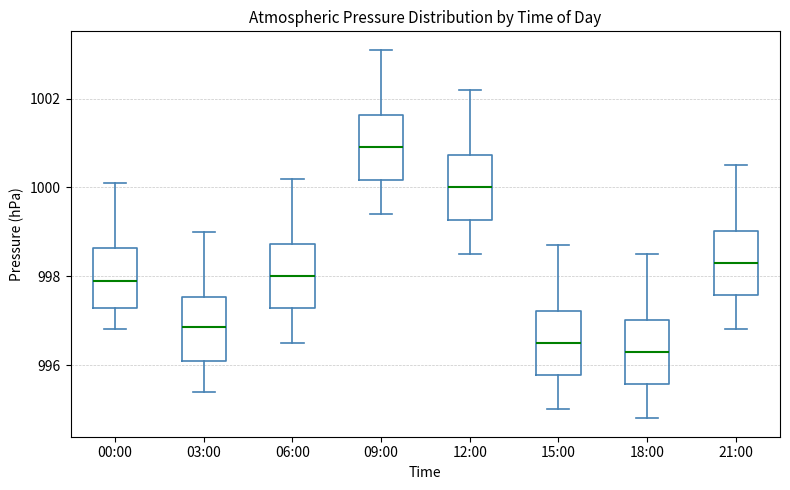

Which box's median line is the highest?

09:00